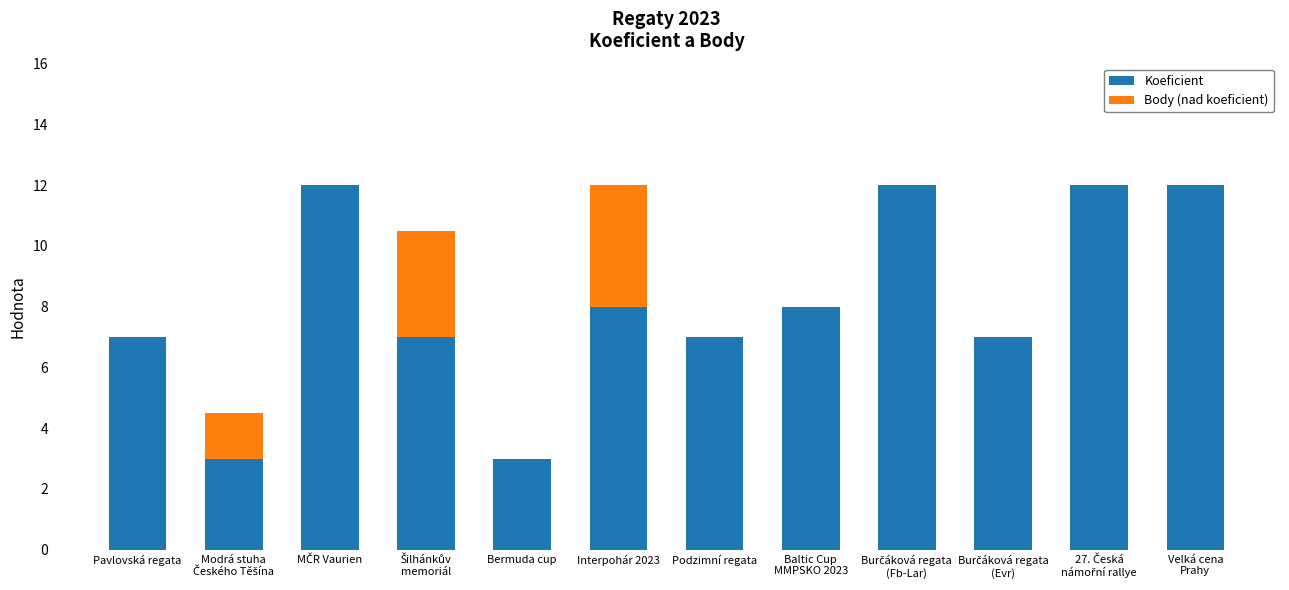

True or false: Koeficient has a value of 11.5 at Pavlovská regata.

False